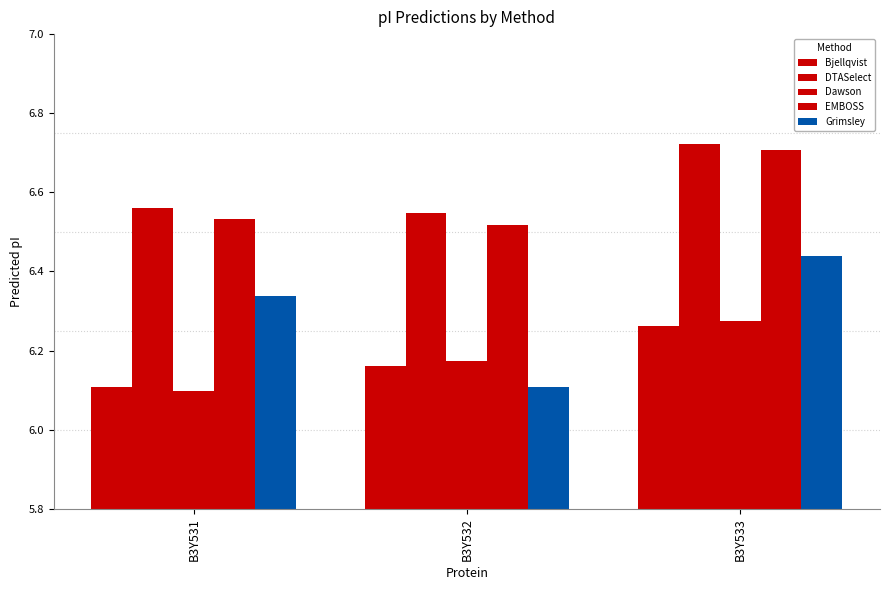

What is the difference between the Dawson values at B3Y533 and B3Y532?

0.1